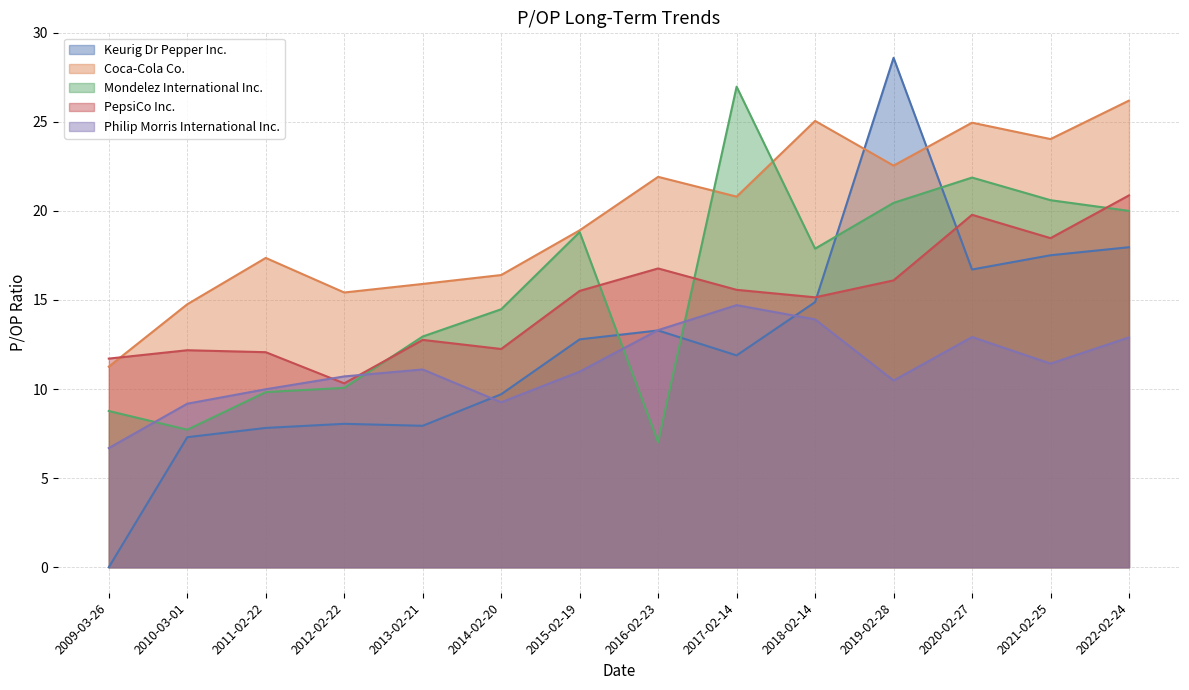

Which has a higher value, 2011-02-22 or 2018-02-14?

2018-02-14